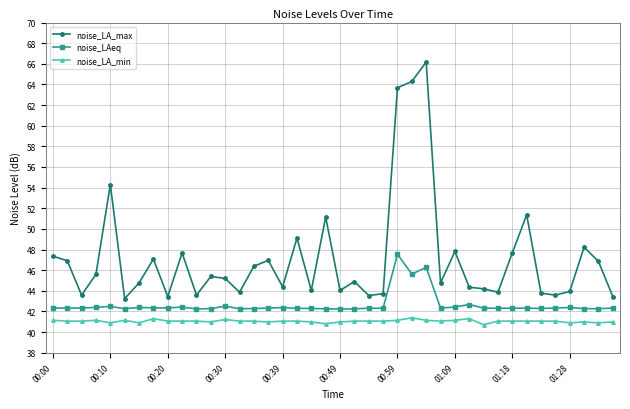

What is the smallest value displayed?

40.7